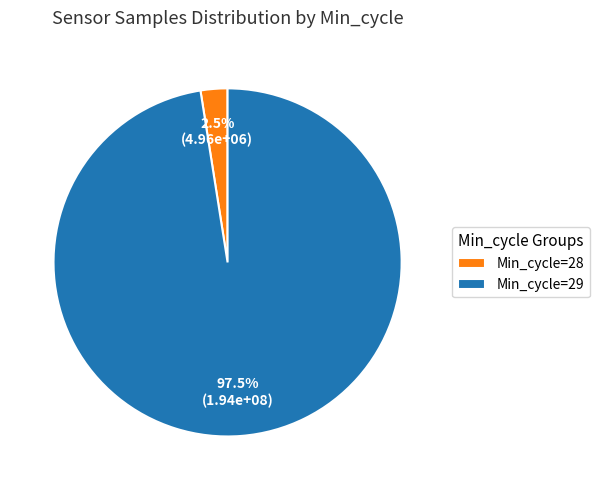

Which has a higher value, Min_cycle=29 or Min_cycle=28?

Min_cycle=29